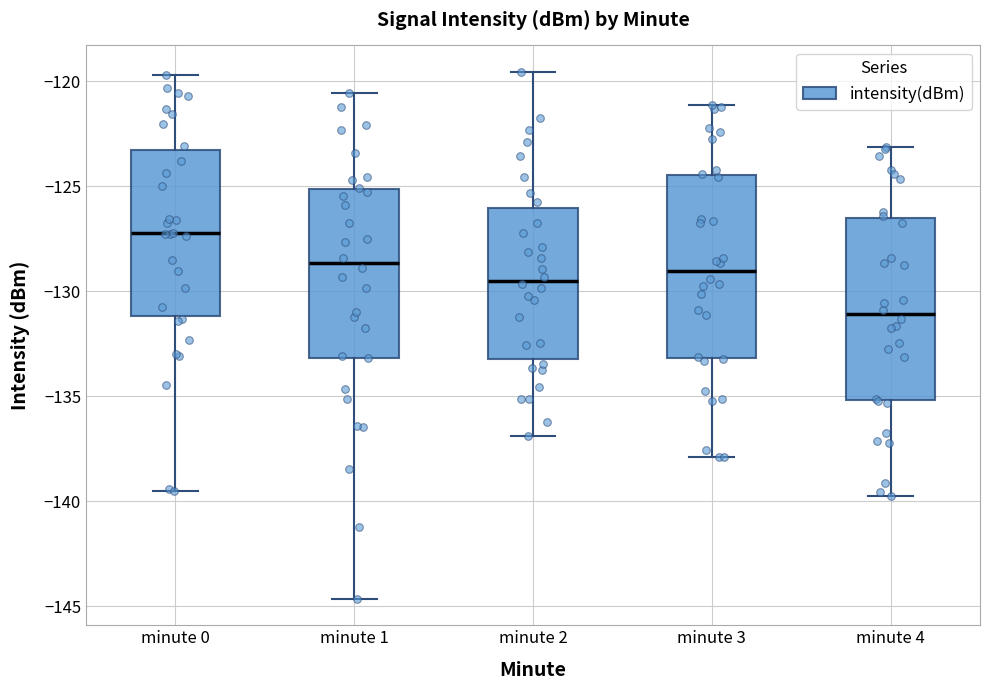

Which box's median line is the highest?

minute 0